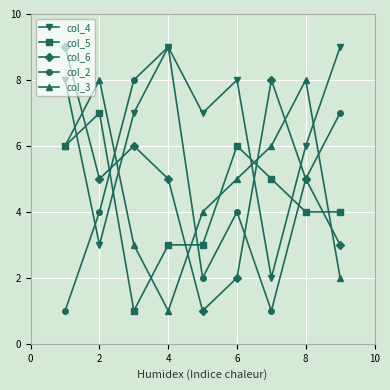

What is the maximum value shown in the chart?

9